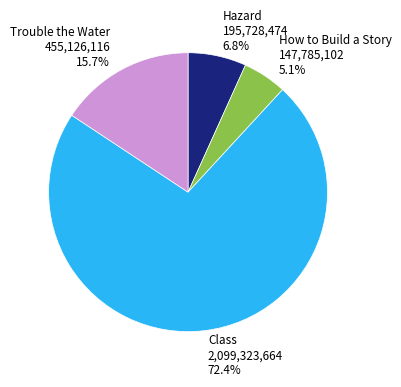

To the nearest percent, what is the difference between the Hazard and How to Build a Story slice percentages?

2%